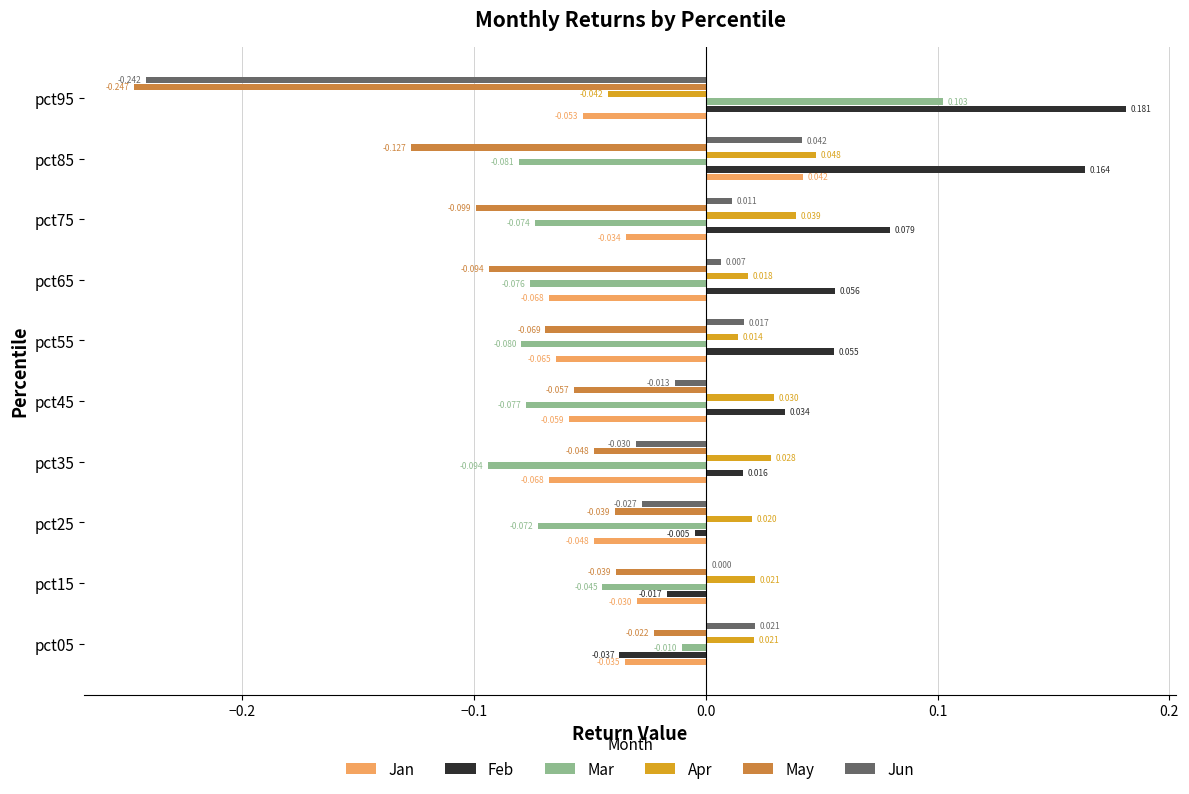

Is the value of May at pct65 greater than the value of Apr at pct55?

No